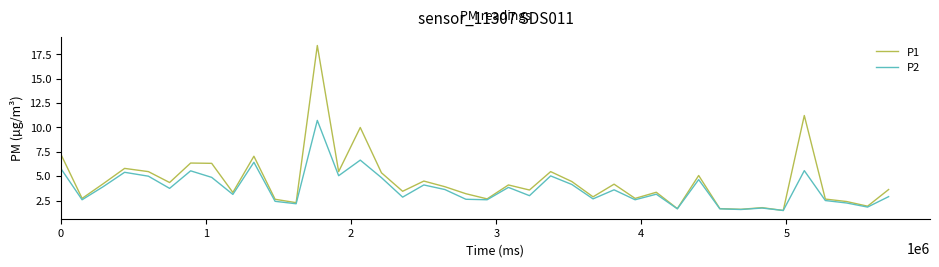

What is the highest value of the P2 series?

10.7